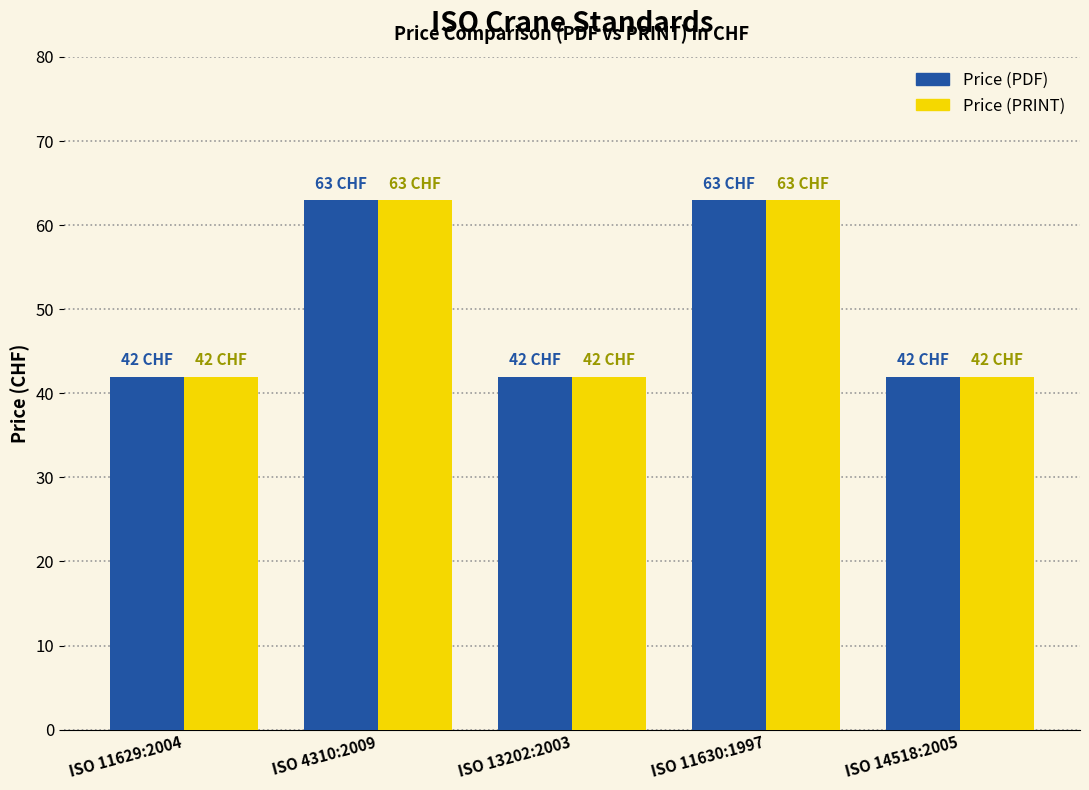

What position from the left is ISO 14518:2005?

5